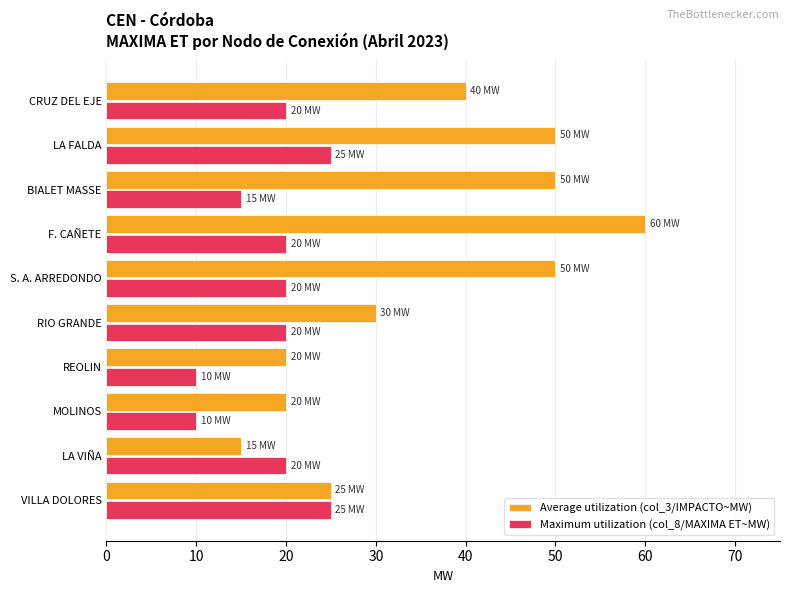

At which category is the sum across all series the highest?

F. CAÑETE